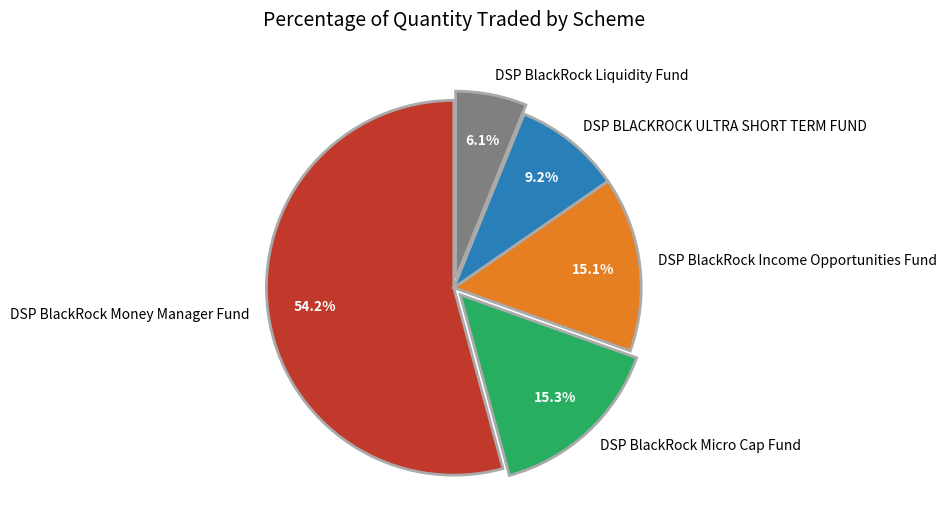

How much of the chart is everything except DSP BlackRock Income Opportunities Fund?

84.9%